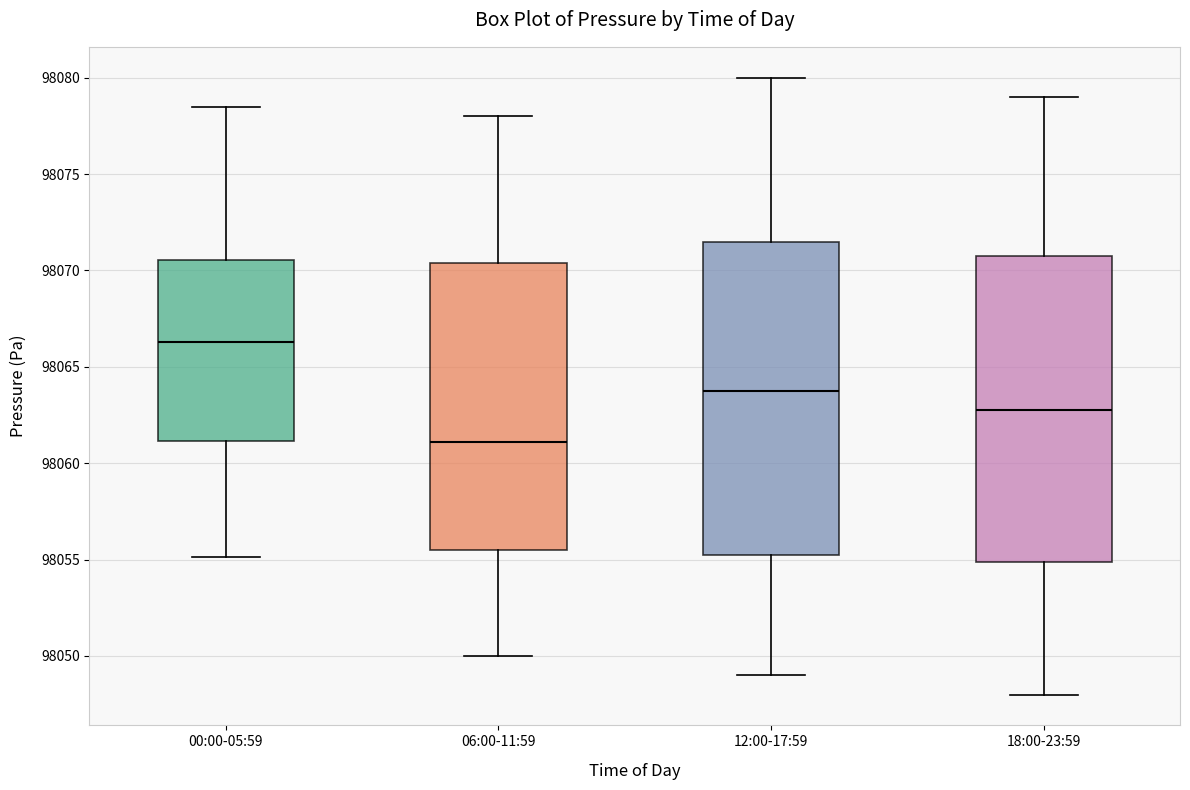

Which box has the highest median line?

00:00-05:59